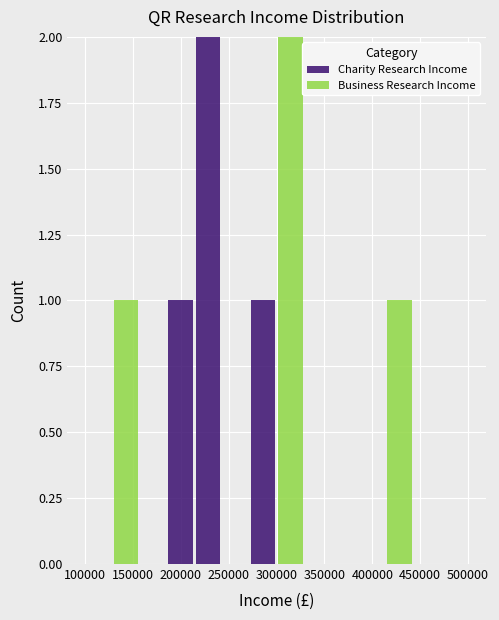

Reading left to right, list every stacked bar in this chart as the range it spans on the x-axis followed by its total height. Neither the bar edges nor the heights are printed on the chart, so give them approximately, as read against the axes.

100000 to 130000: 0
130000 to 155000: 1
155000 to 185000: 0
185000 to 215000: 1
215000 to 245000: 2
245000 to 270000: 0
270000 to 300000: 1
300000 to 330000: 2
330000 to 355000: 0
355000 to 385000: 0
385000 to 415000: 0
415000 to 445000: 1
445000 to 470000: 0
470000 to 500000: 0